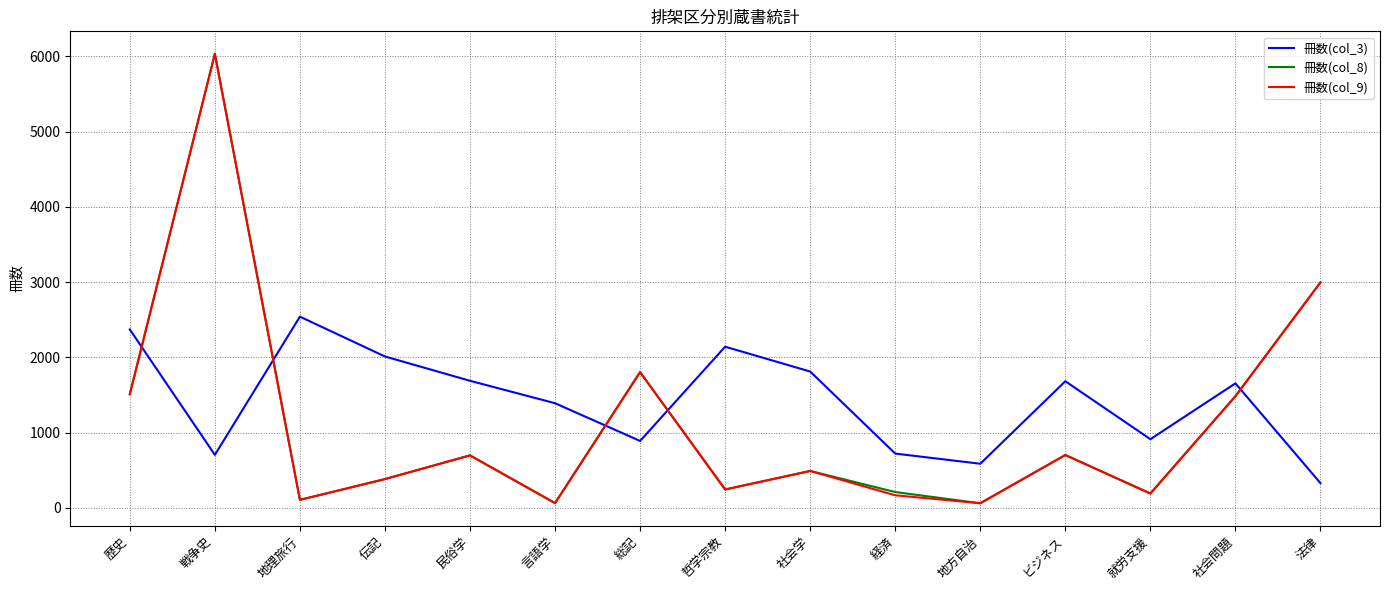

Which series ends up on top after the final intersection of 冊数(col_8) and 冊数(col_3)?

冊数(col_8)